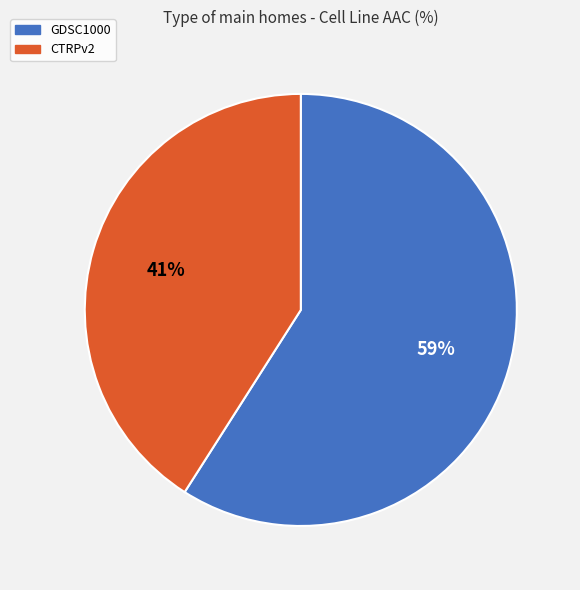

Is the sum of CTRPv2 and GDSC1000 greater than half?

Yes